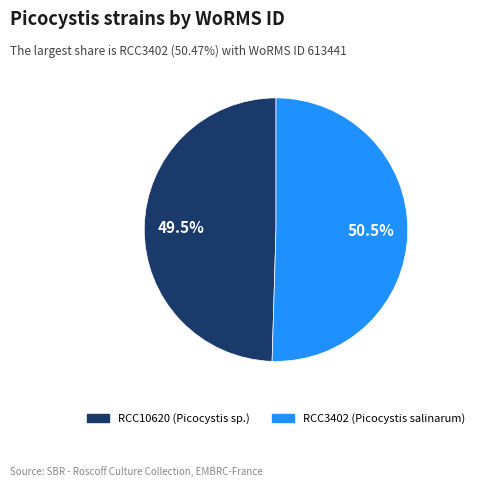

Which category accounts for the majority?

RCC3402